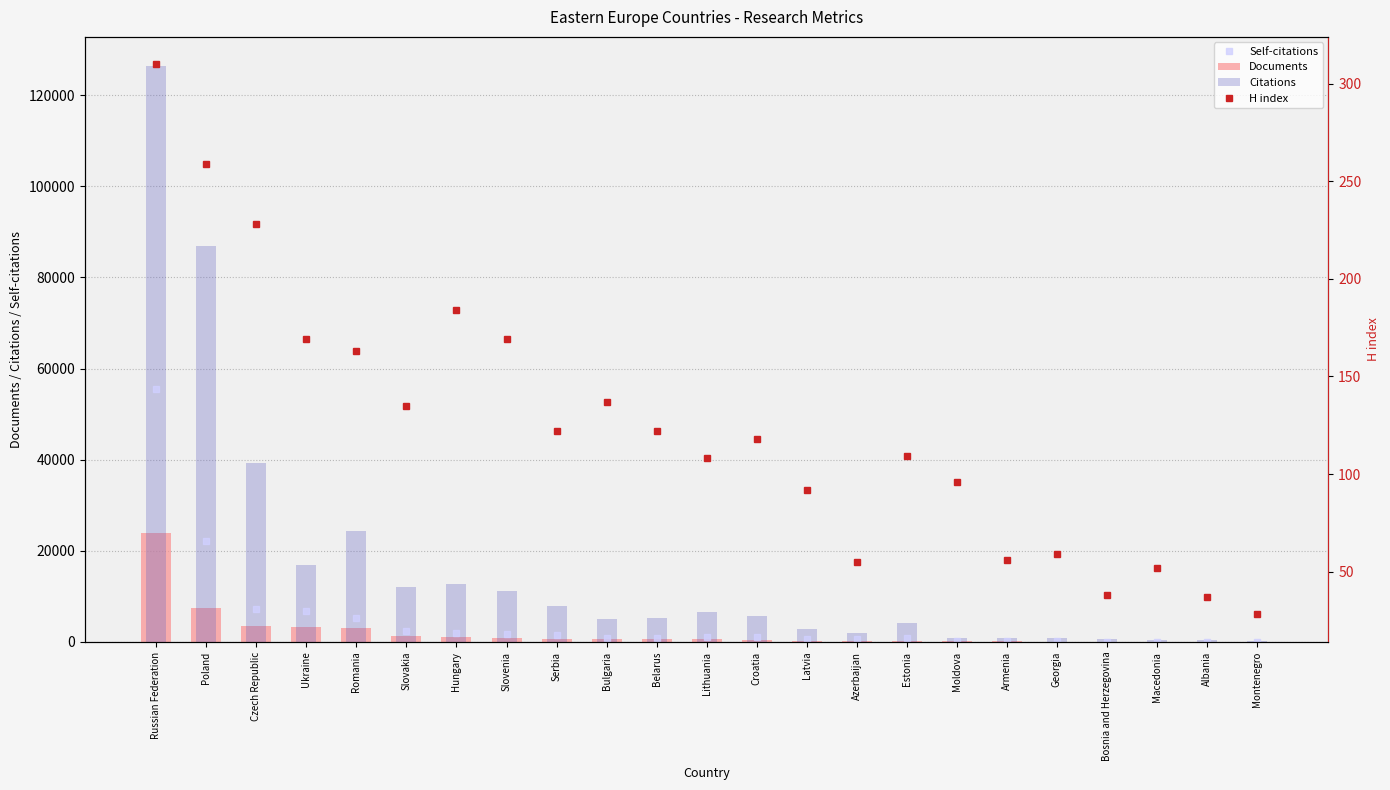

What is the value of the Documents bar at the 23rd from the left?

29